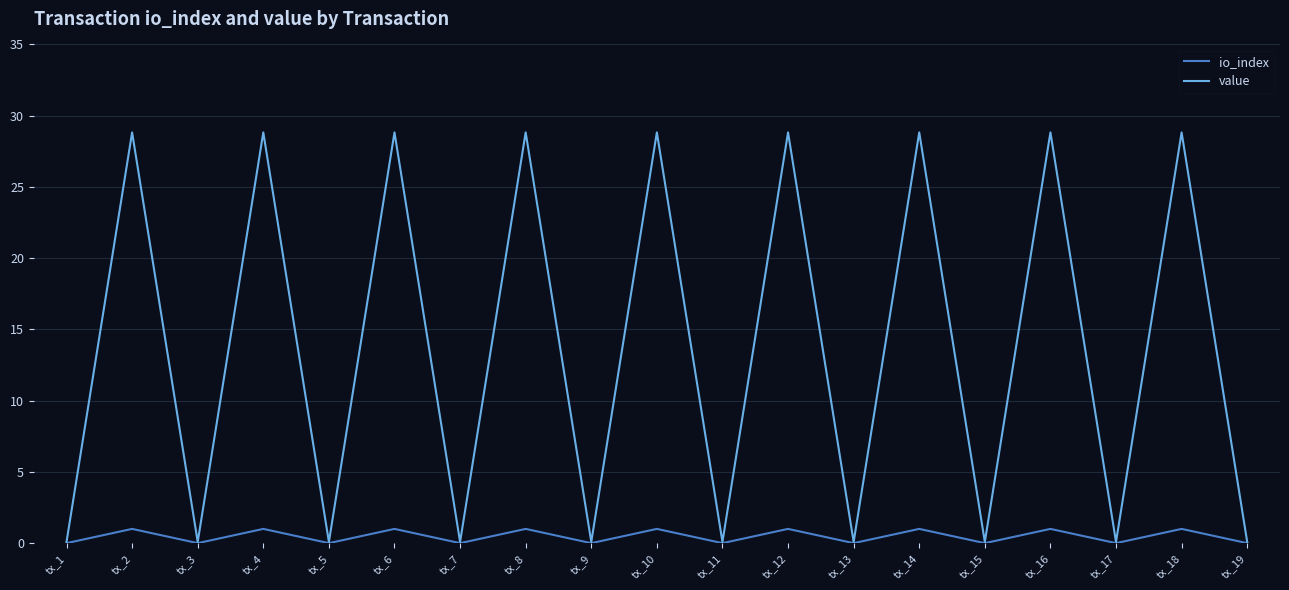

Read the value value at tx_14.

28.8